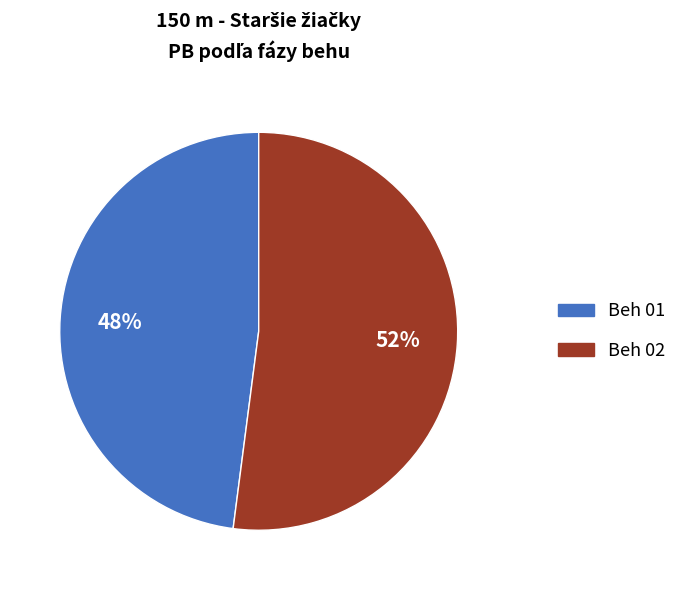

What percentage is the Beh 02 slice, to the nearest percent?

52%